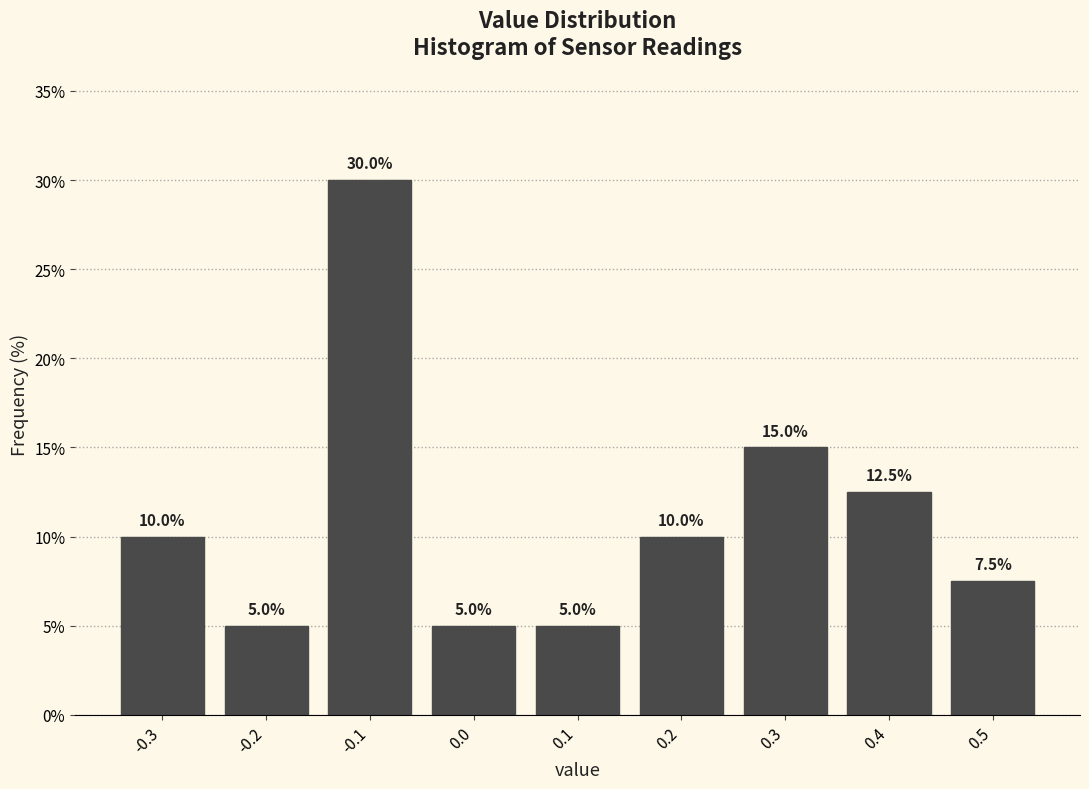

Over which range of the x-axis is the bar tallest?

-0.15 to -0.05